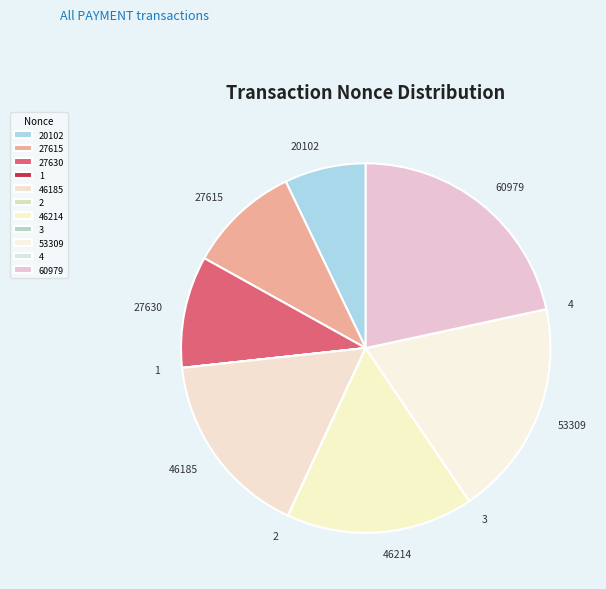

Which slice is the largest?

60979